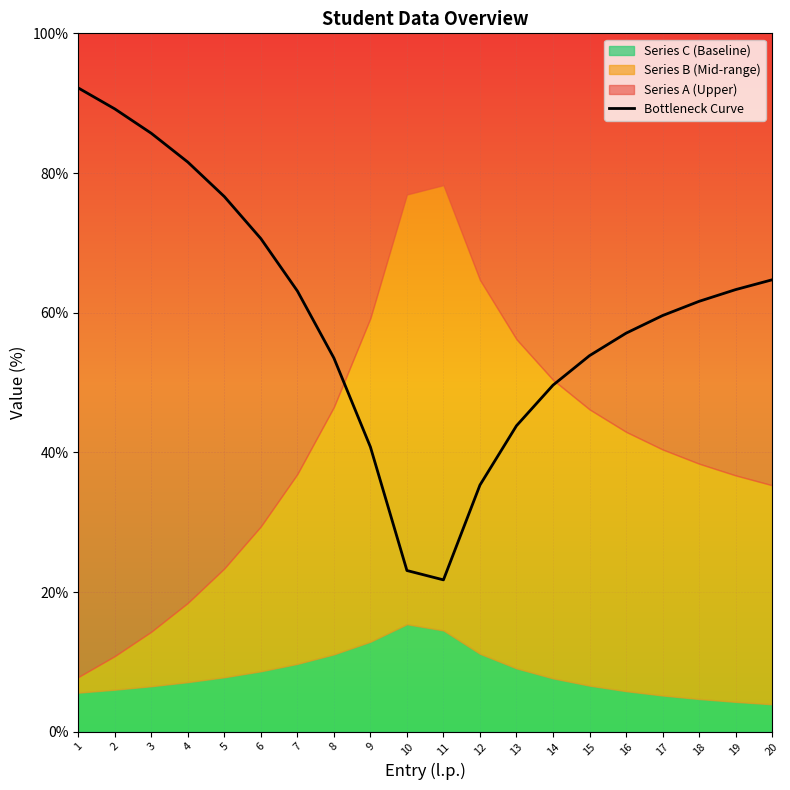

At which category does the chart reach its minimum across all series?

11